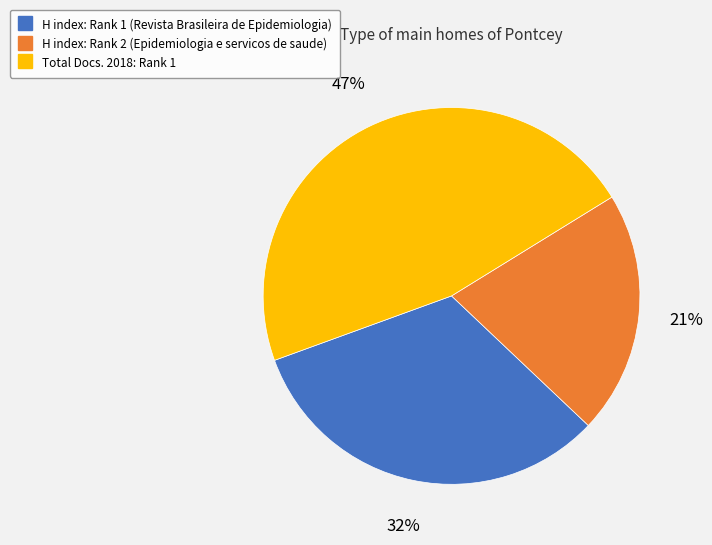

Does any single category account for the majority?

No